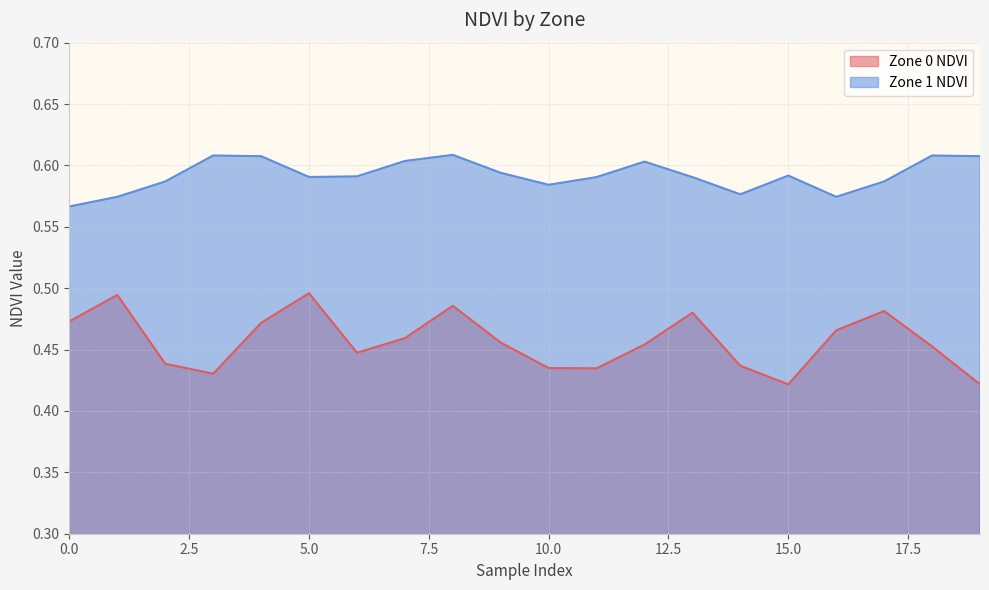

What is the average value of the Zone 1 NDVI series?

0.6